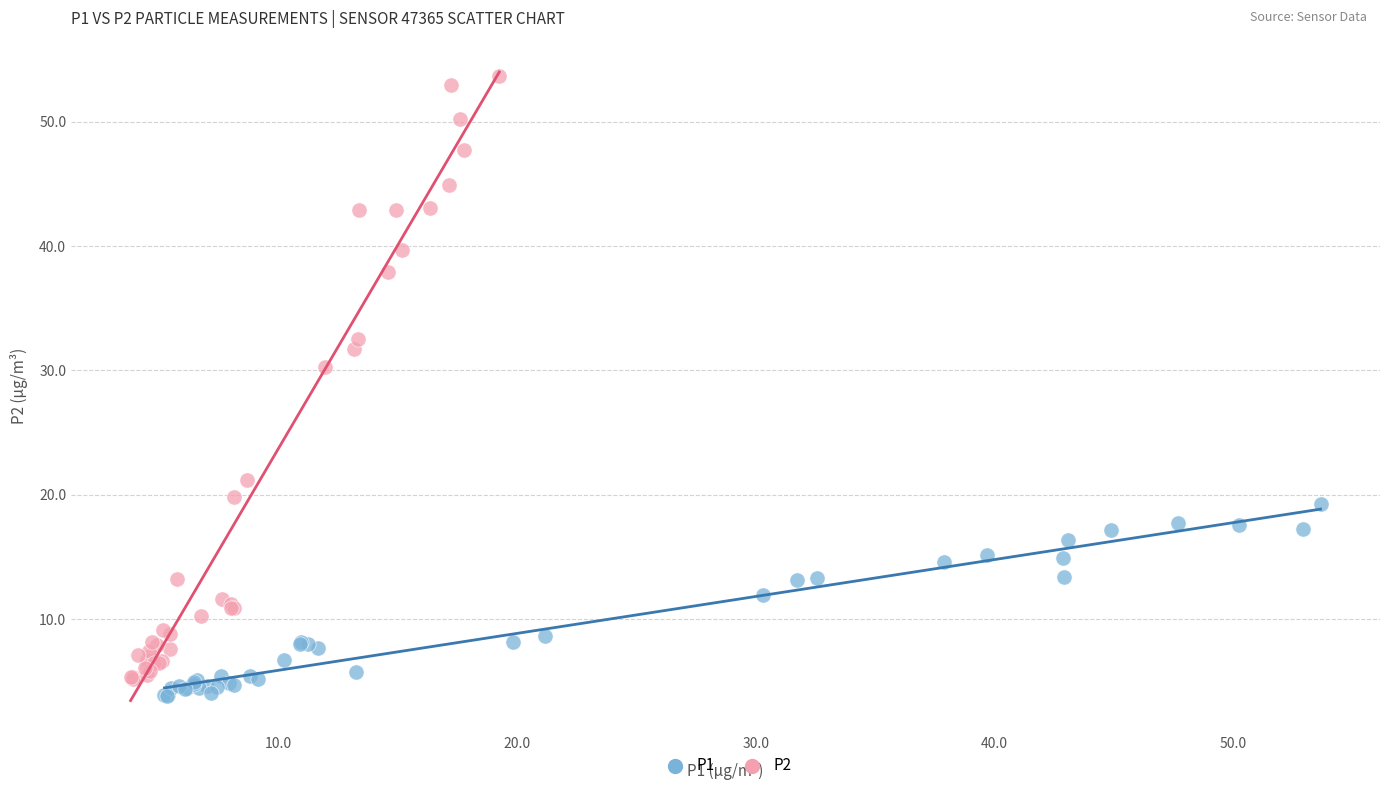

Which series contains the lowest Y value?

P1